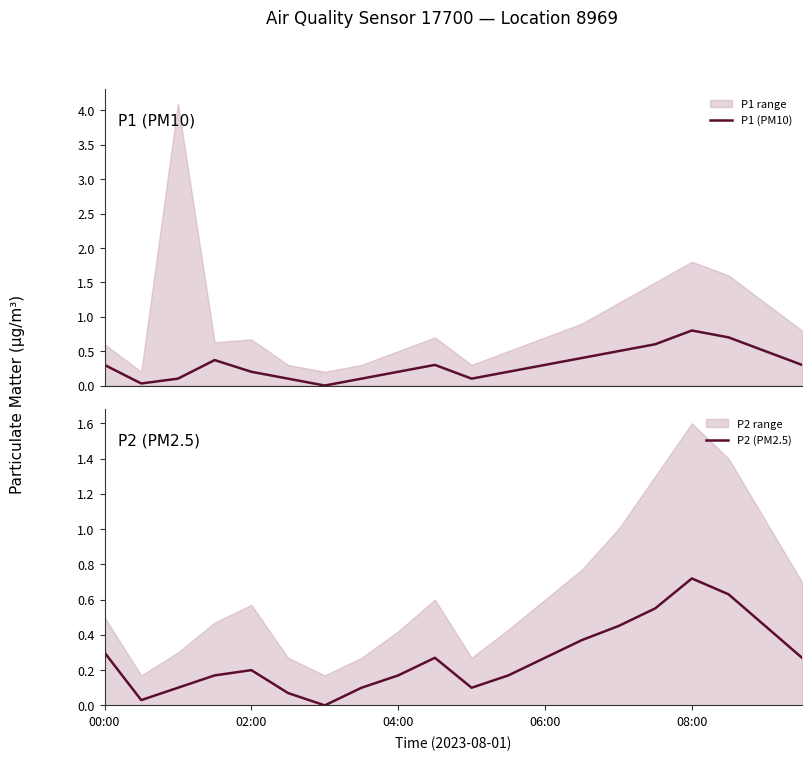

Which category has the highest value in the P2 (PM2.5) series?

08:00